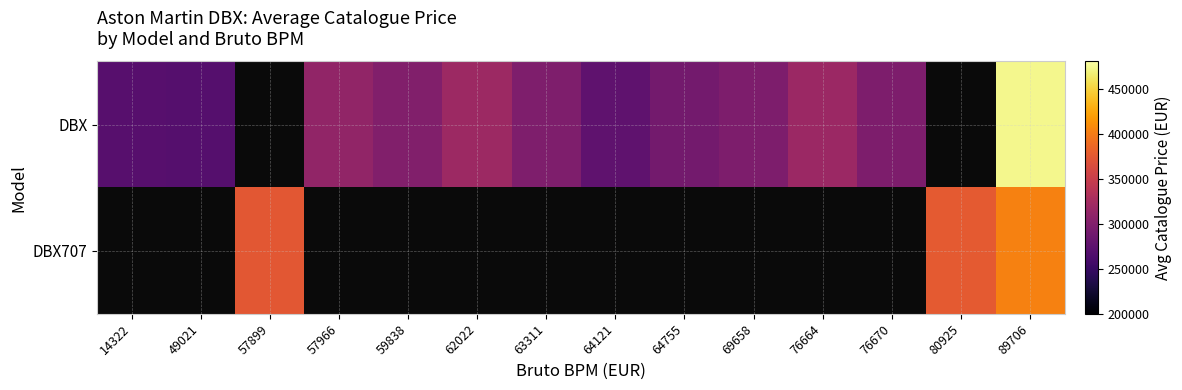

Count the number of categories in the chart.

14